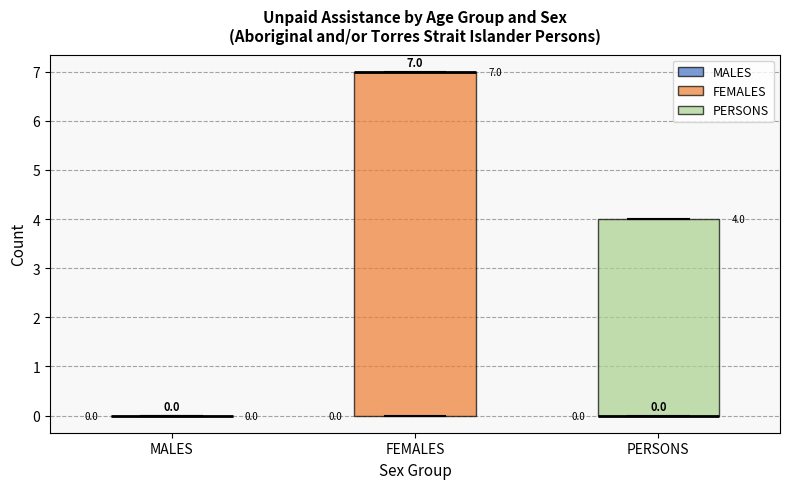

Comparing the boxes themselves (not the whiskers), which one is the tallest?

FEMALES